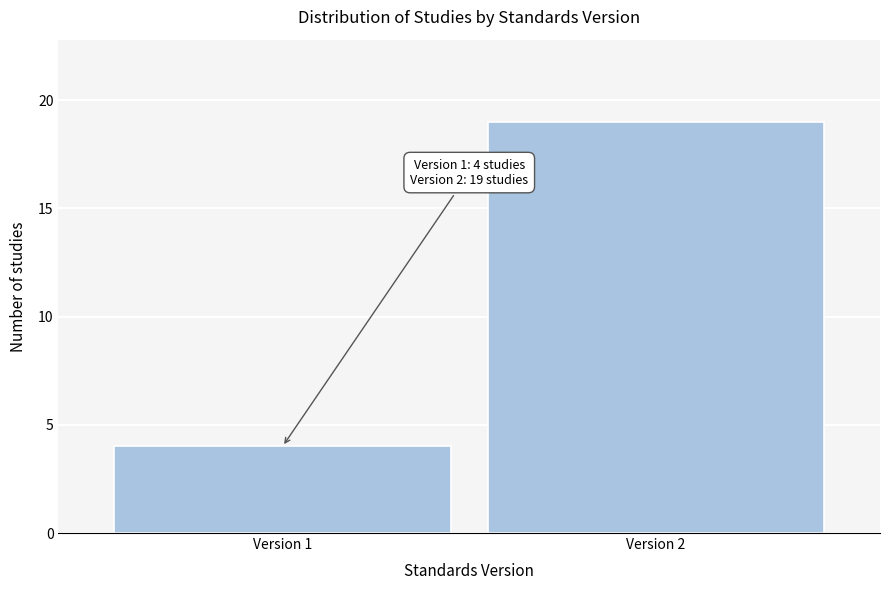

Reading left to right, extract all data points from this chart.

4	19